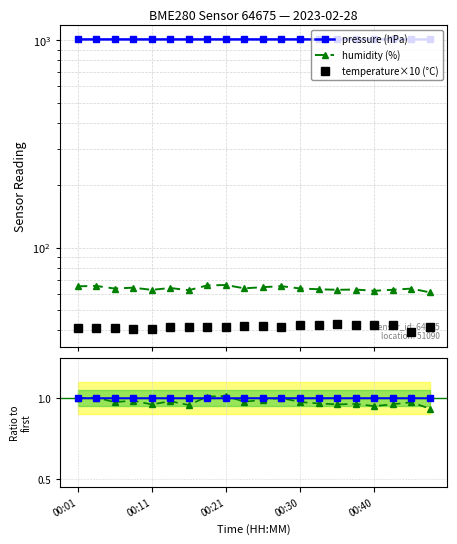

Which series has the largest total across all categories?

pressure (hPa)